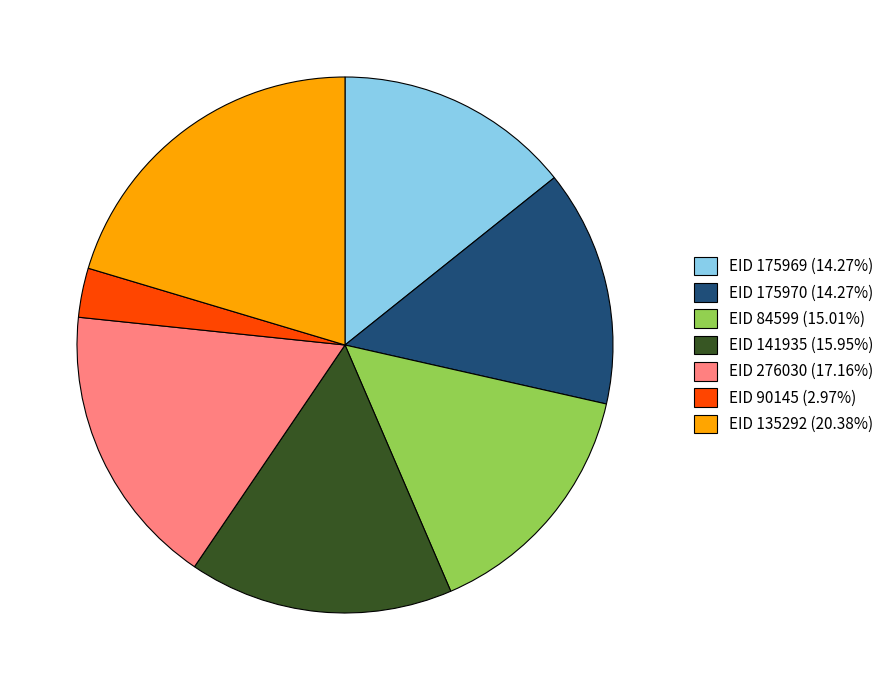

What is the ratio of the value at EID 276030 (17.16%) to the value at EID 141935 (15.95%)?

1.1